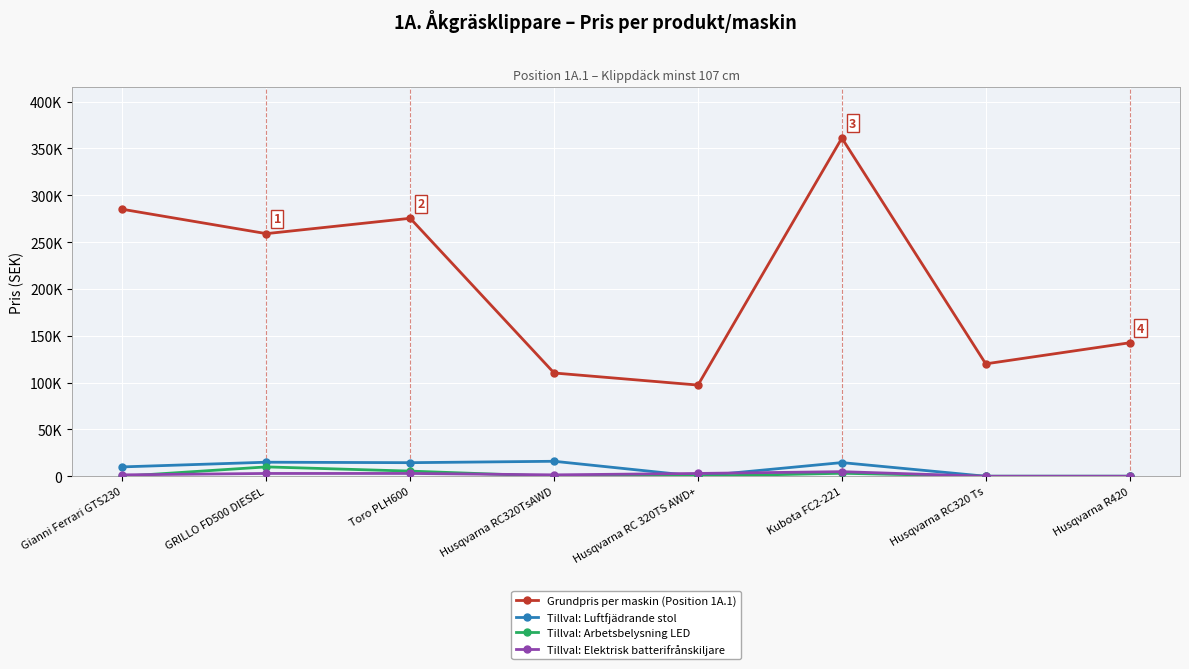

What are all the series names shown in the legend?

Grundpris per maskin (Position 1A.1), Tillval: Luftfjädrande stol, Tillval: Arbetsbelysning LED, Tillval: Elektrisk batterifrånskiljare